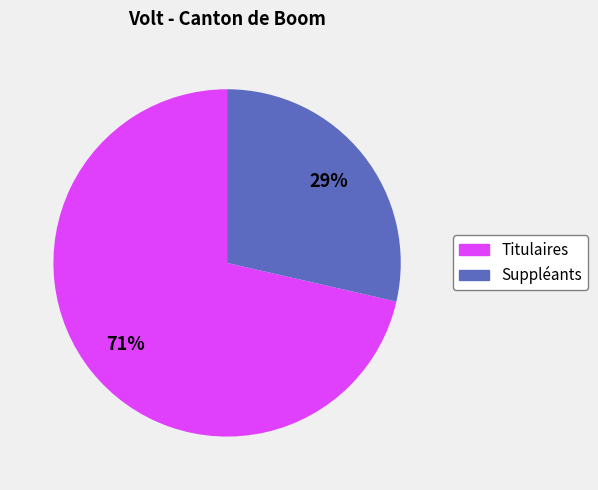

True or false: Suppléants accounts for 34% of the total.

False